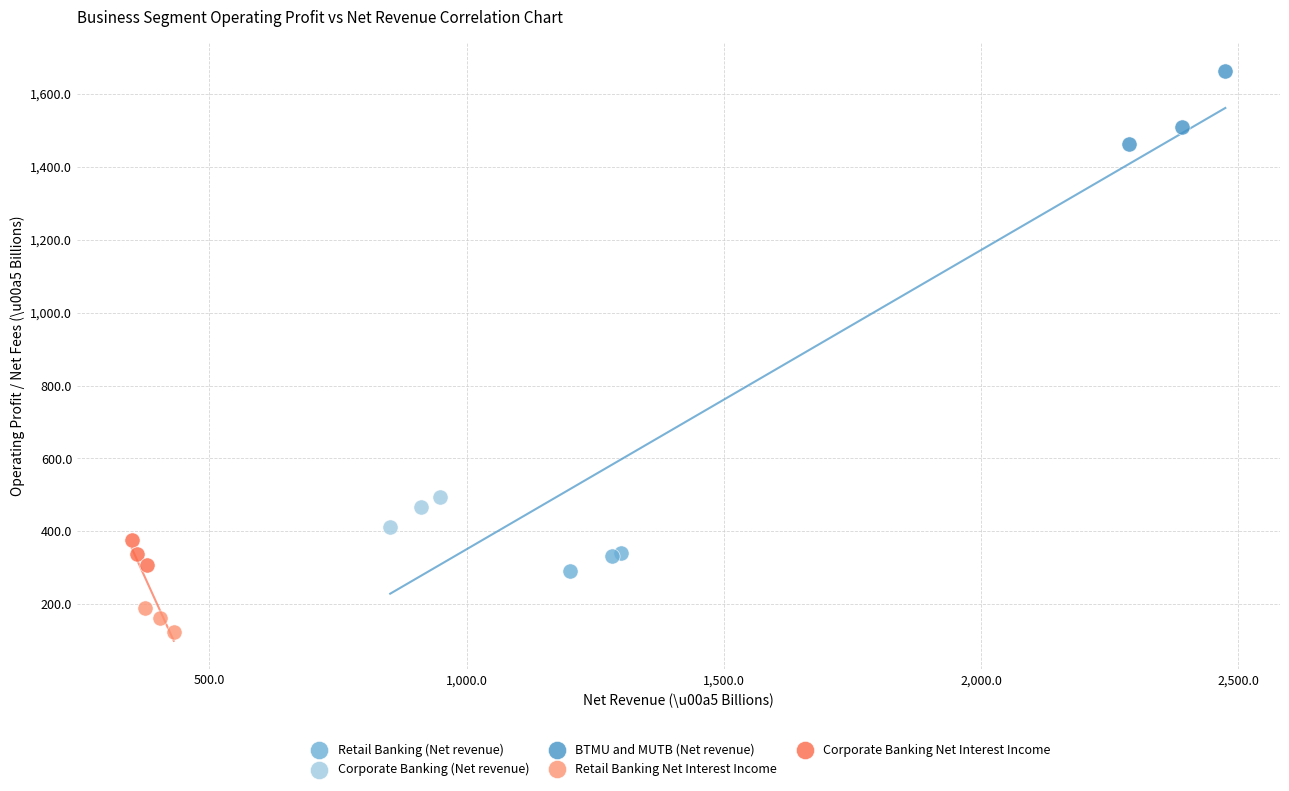

Which series contains the highest Y value?

BTMU and MUTB (Net revenue)